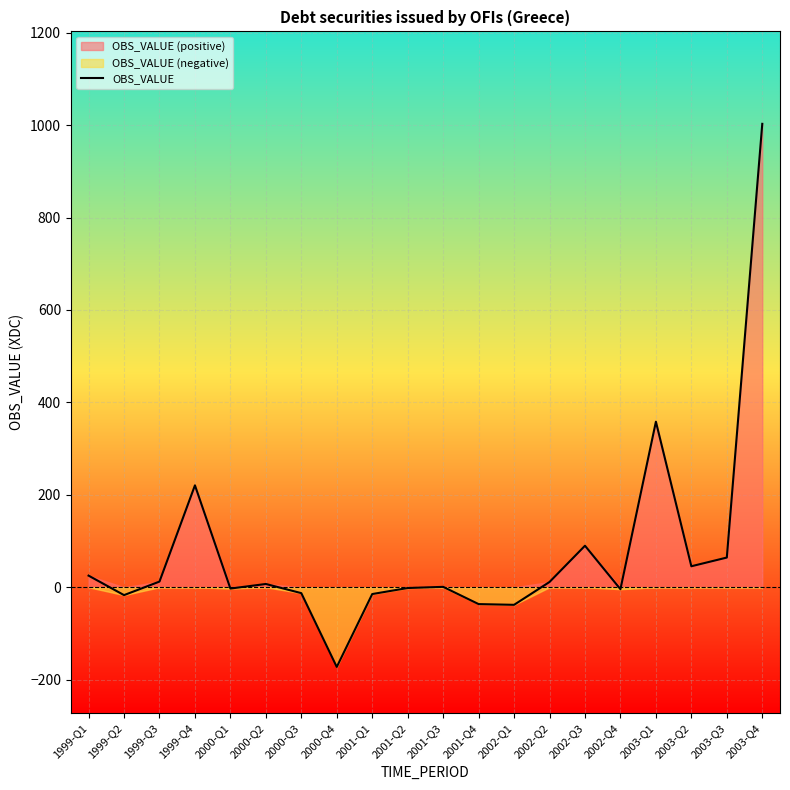

Reading left to right, what are all the values shown in this chart?

25.1	-17.0	12.3	220.5	-2.8	7.1	-12.8	-172.4	-14.7	-1.7	0.8	-36.5	-38.0	11.4	89.8	-4.2	358.2	45.4	64.2	1002.7